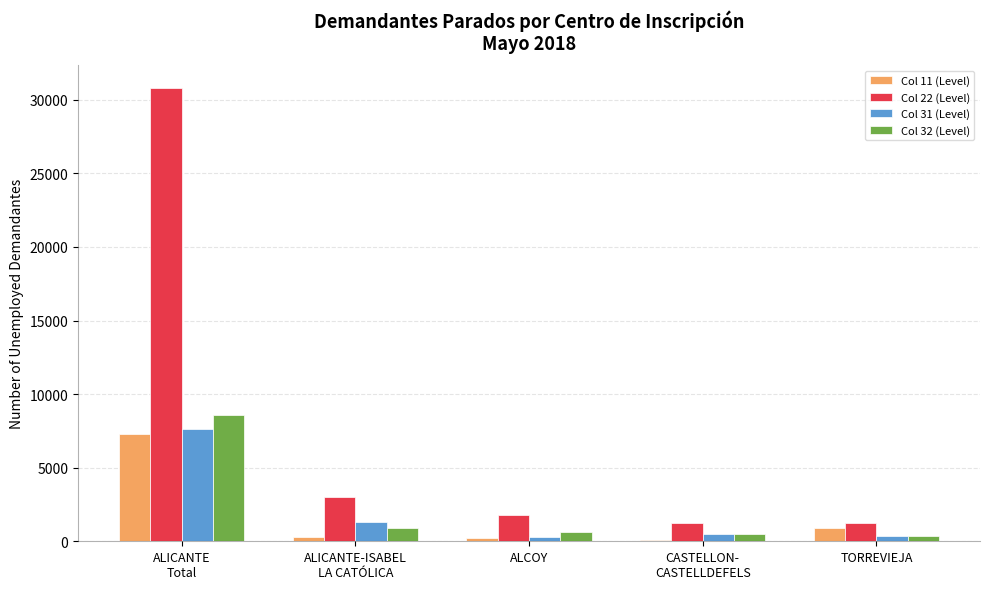

At how many categories does at least one series exceed 20883?

1